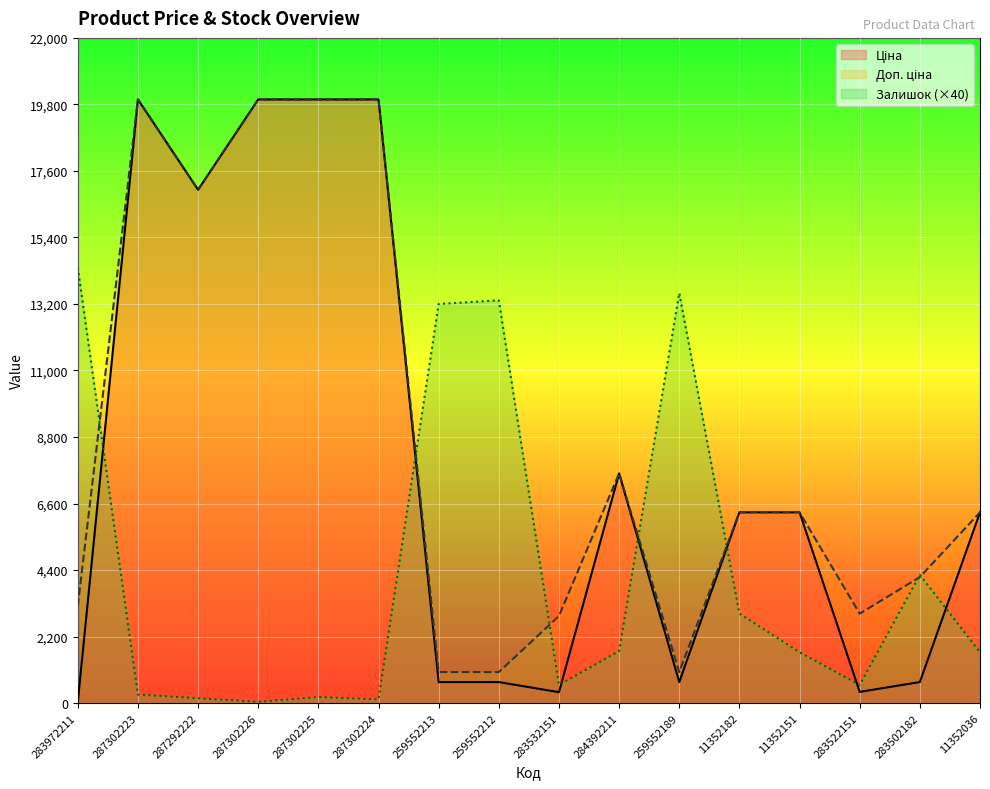

Rank the categories by Доп. ціна value from highest to lowest.

287302223, 287302226, 287302225, 287302224, 287292222, 284392211, 11352182, 11352151, 11352036, 283502182, 283972211, 283522151, 283532151, 259552213, 259552212, 259552189